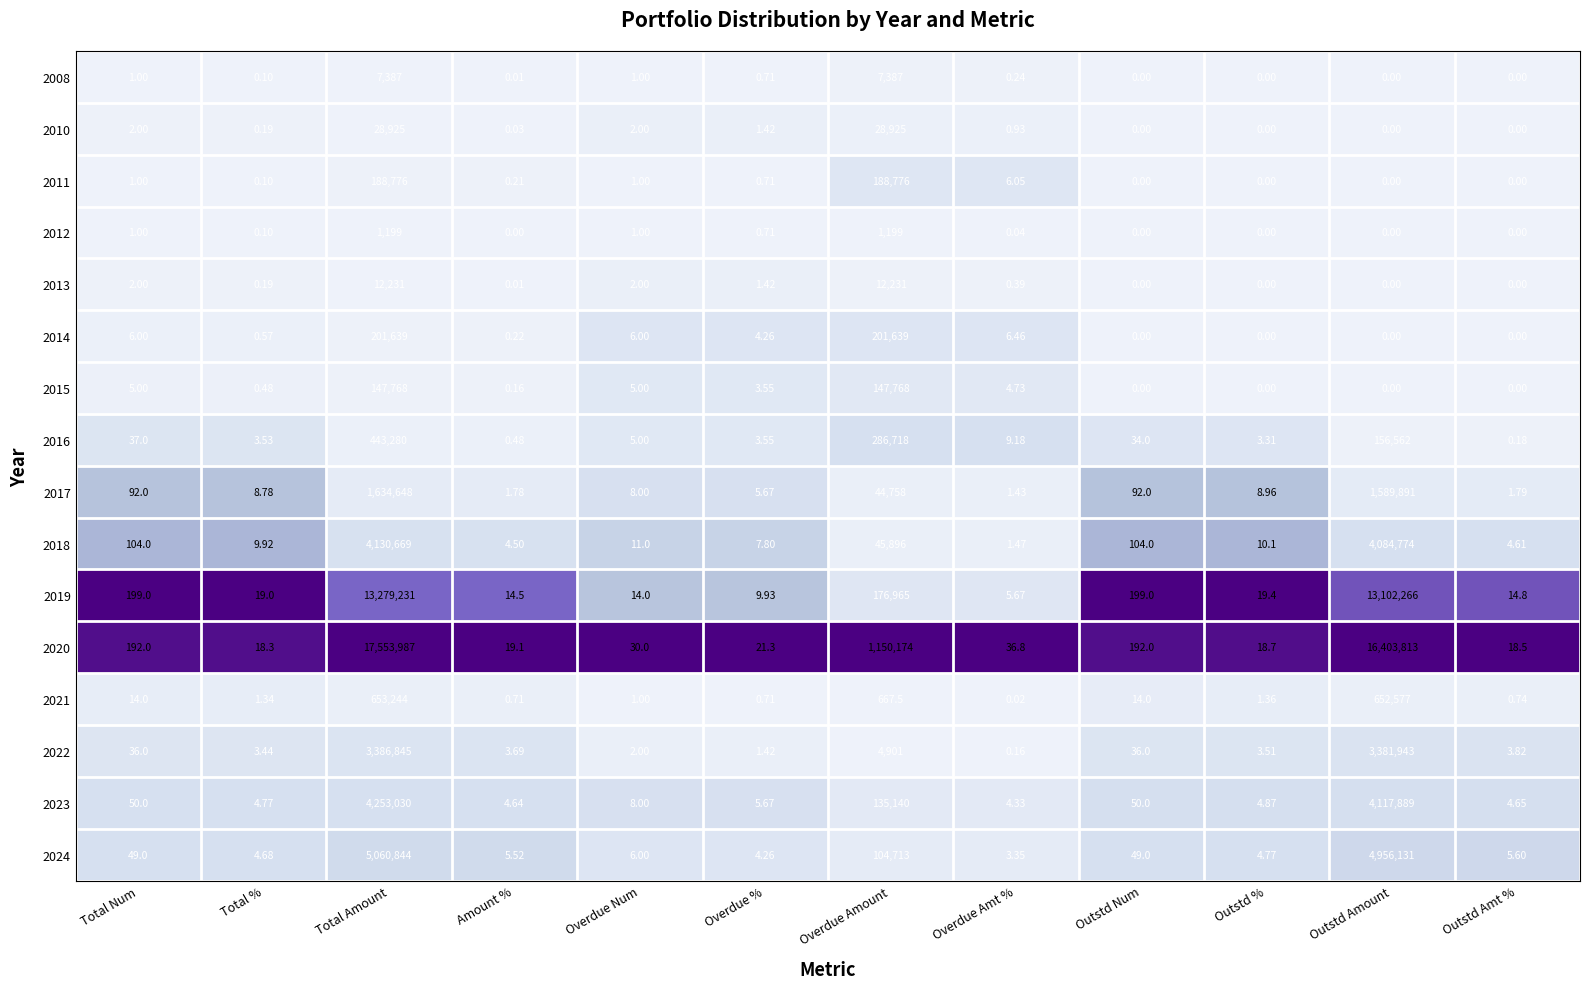

Which category has the highest value across all series?

Total Amount